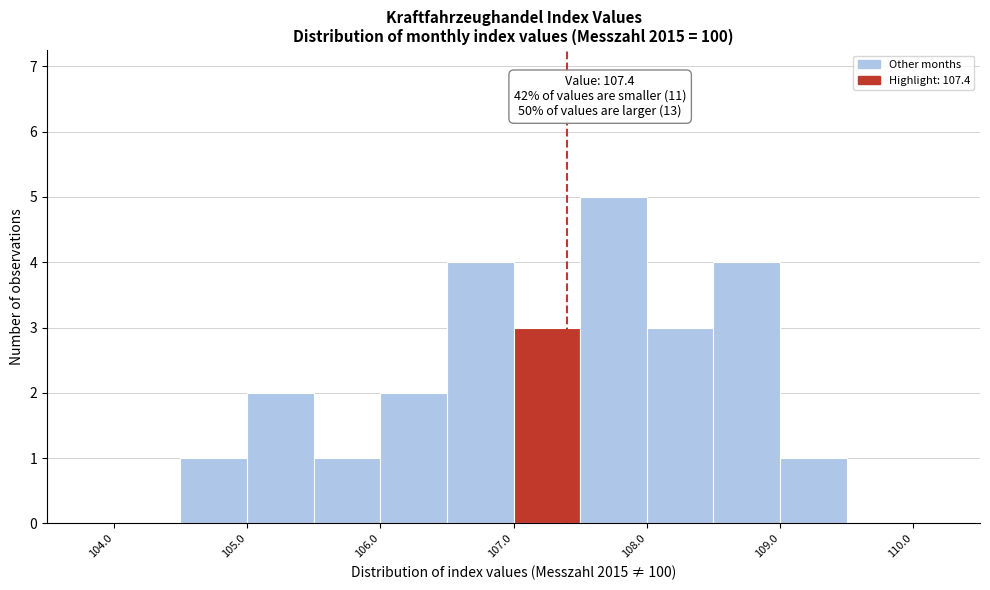

Over which range of the x-axis is the bar tallest?

107.5 to 108.0